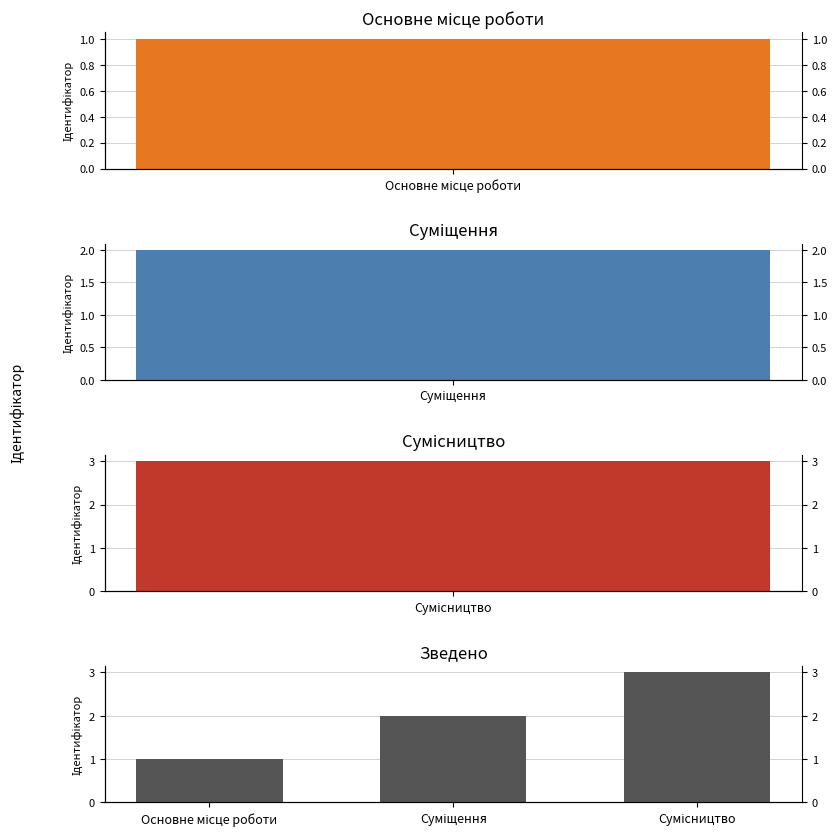

Count the values in the range 1 to 3.

3